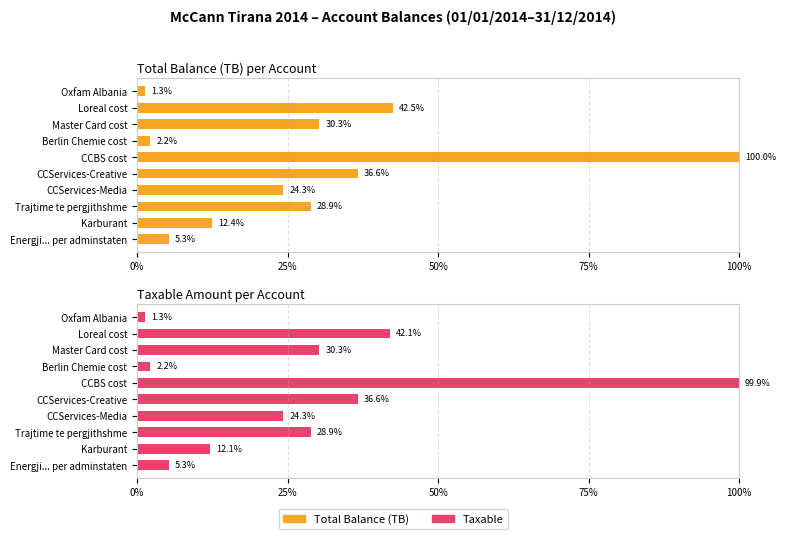

How many groups of bars are there?

10